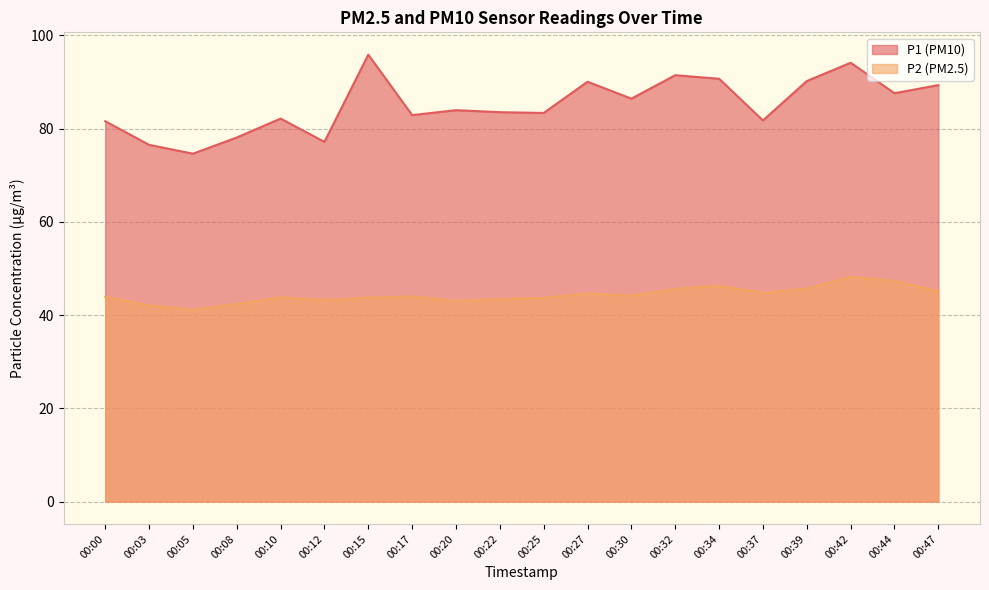

How many lines are shown in the chart?

2